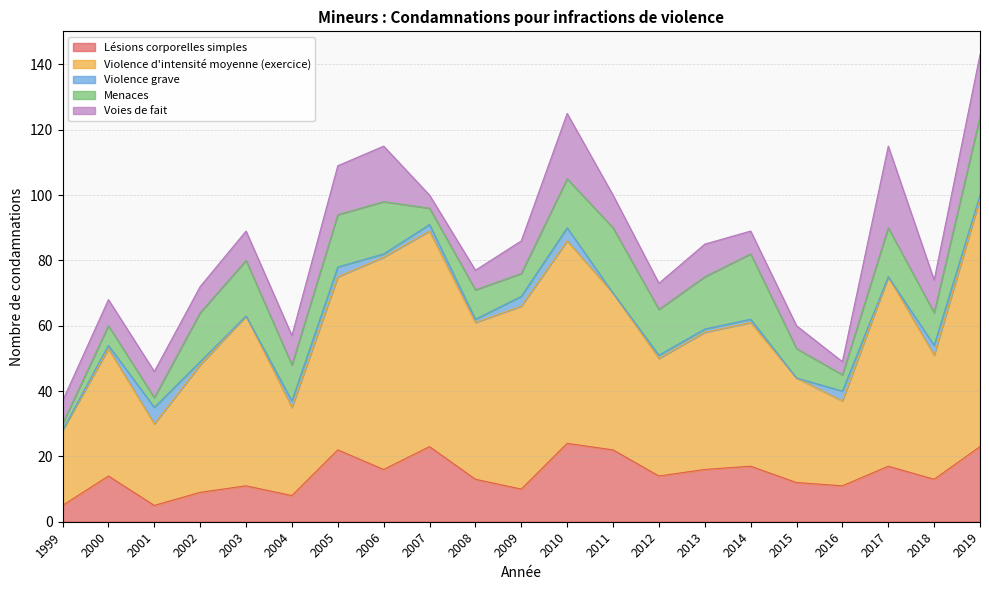

Reading left to right, what are all the values shown in this chart?

Lésions corporelles simples: 1999=5	2000=14	2001=5	2002=9	2003=11	2004=8	2005=22	2006=16	2007=23	2008=13	2009=10	2010=24	2011=22	2012=14	2013=16	2014=17	2015=12	2016=11	2017=17	2018=13	2019=23
Violence d'intensité moyenne (exercice): 1999=23	2000=39	2001=25	2002=39	2003=52	2004=27	2005=53	2006=65	2007=66	2008=48	2009=56	2010=62	2011=48	2012=36	2013=42	2014=44	2015=32	2016=26	2017=58	2018=38	2019=76
Violence grave: 1999=0	2000=1	2001=5	2002=1	2003=0	2004=2	2005=3	2006=1	2007=2	2008=1	2009=3	2010=4	2011=0	2012=1	2013=1	2014=1	2015=0	2016=3	2017=0	2018=3	2019=1
Menaces: 1999=2	2000=6	2001=3	2002=15	2003=17	2004=11	2005=16	2006=16	2007=5	2008=9	2009=7	2010=15	2011=20	2012=14	2013=16	2014=20	2015=9	2016=5	2017=15	2018=10	2019=24
Voies de fait: 1999=7	2000=8	2001=8	2002=8	2003=9	2004=9	2005=15	2006=17	2007=4	2008=6	2009=10	2010=20	2011=10	2012=8	2013=10	2014=7	2015=7	2016=4	2017=25	2018=10	2019=19